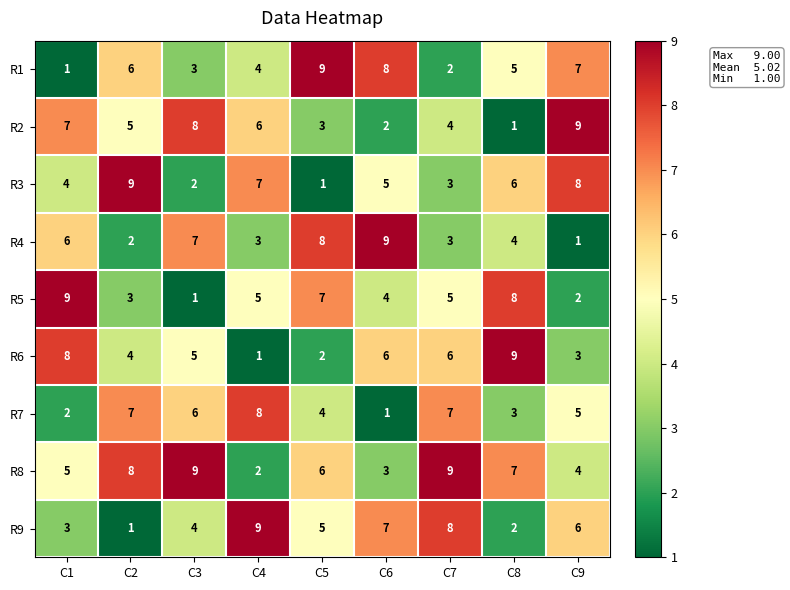

How many data points does each series have?

9